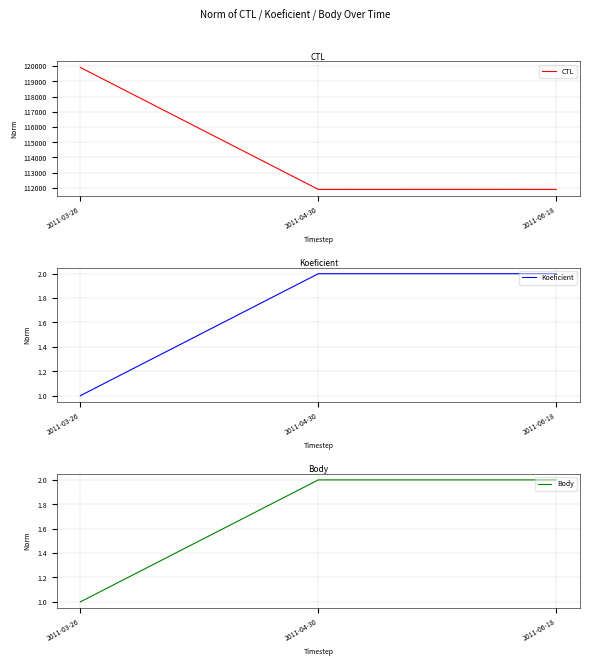

What is the sum of all Koeficient values?

5